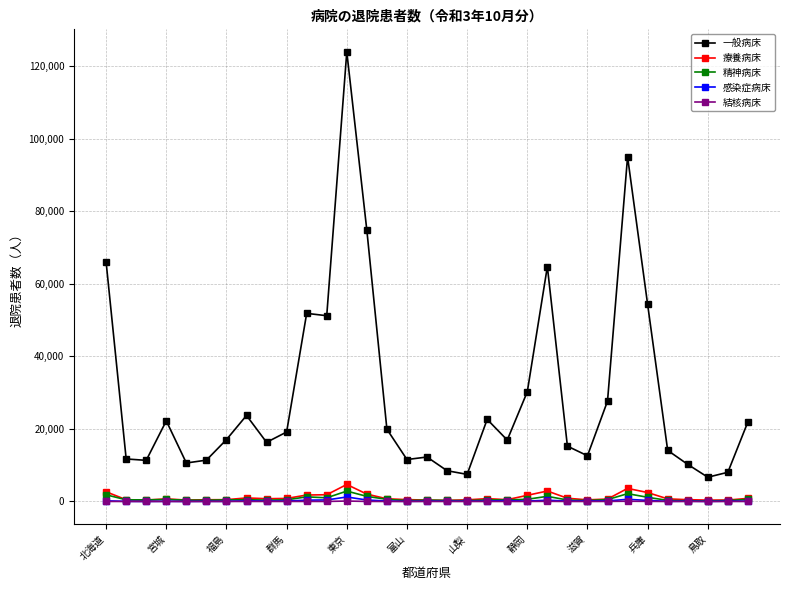

True or false: 一般病床 and 精神病床 intersect in this chart.

False